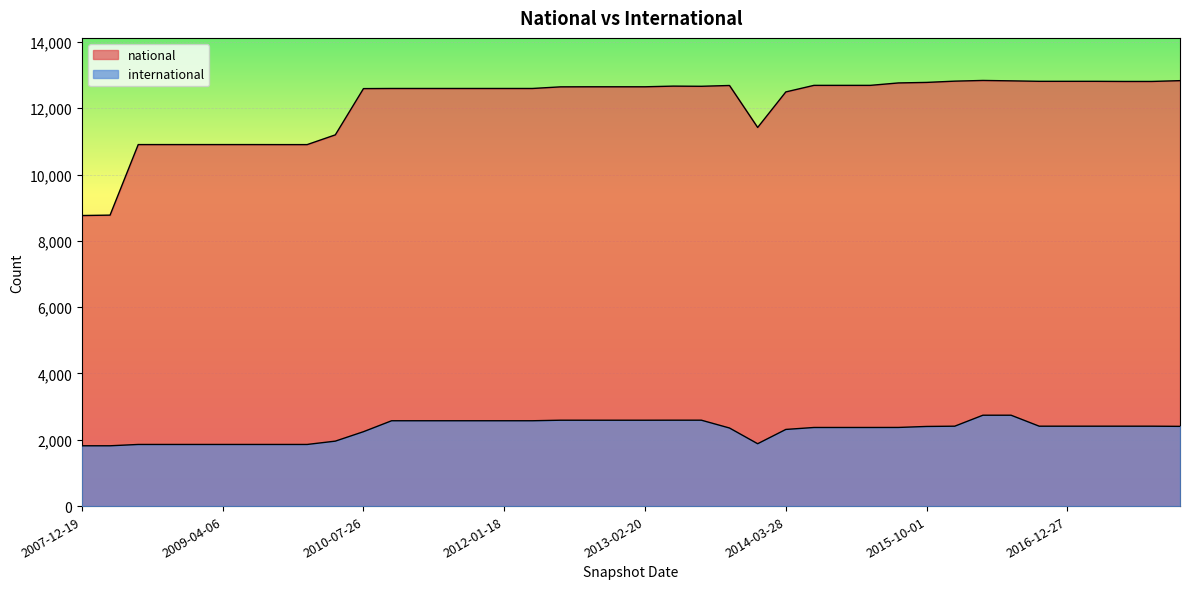

Rank the series at 2012-12-11 from lowest to highest value.

international, national